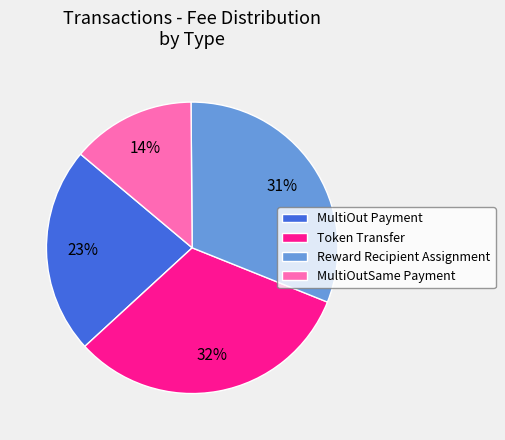

What is the largest slice in the pie chart?

Token Transfer